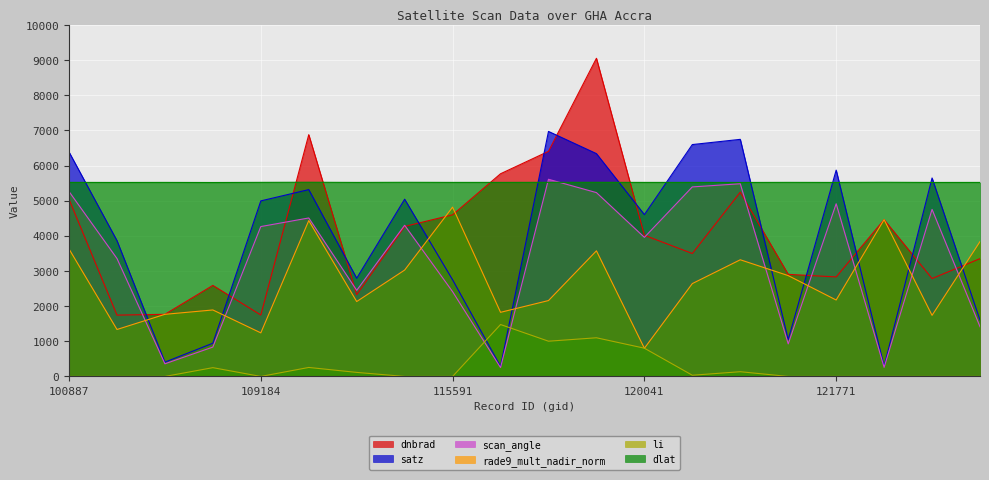

The satz series shows 576.4 at 113644. True or false?

False